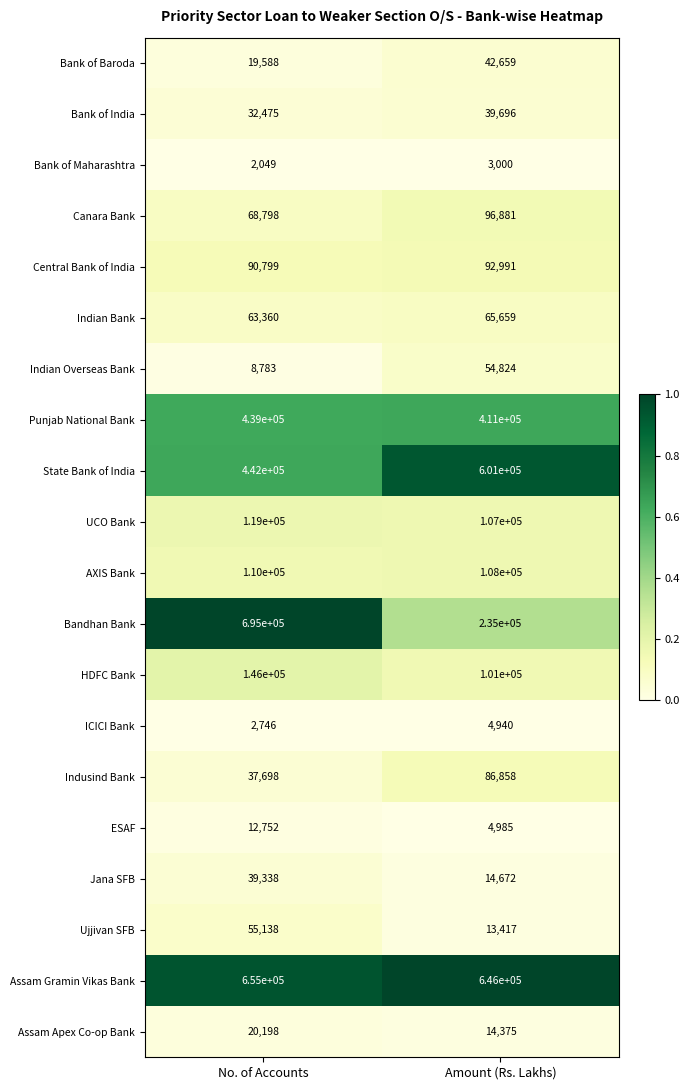

At which category is the sum across all series the highest?

No. of Accounts